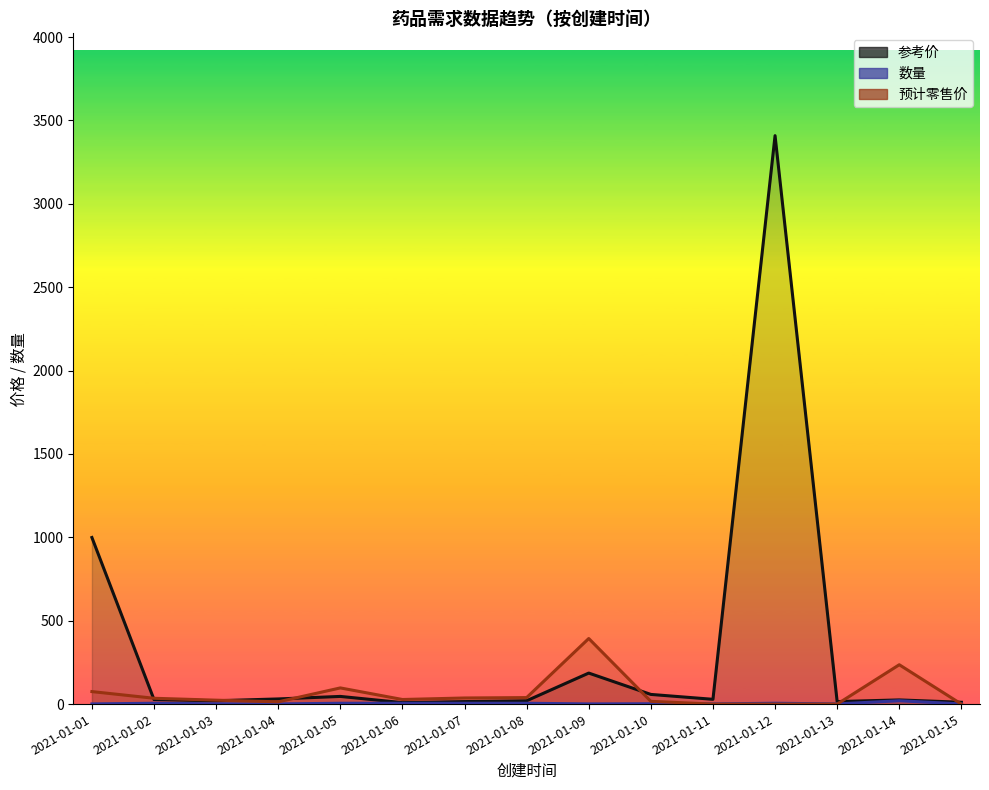

What is the sum of the 参考价 values at 2021-01-02 and 2021-01-03?

47.0